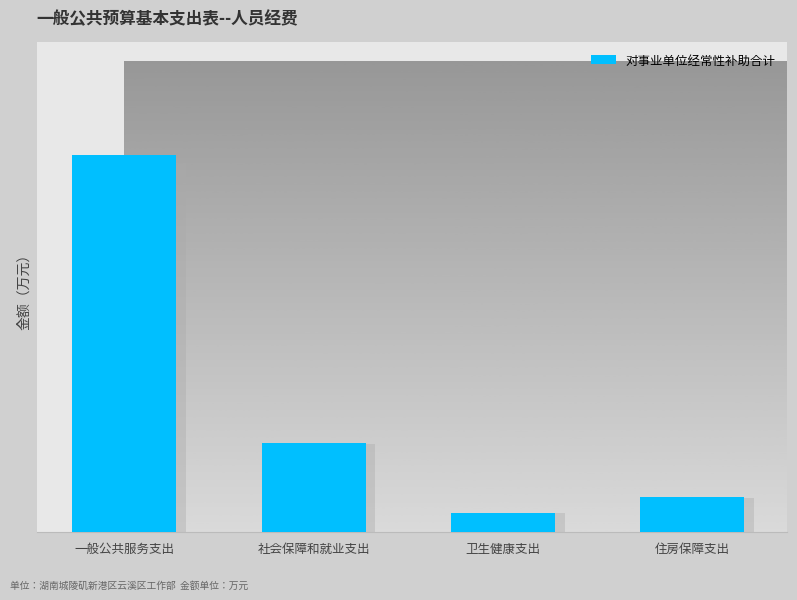

What is the label of the 4th bar from the left?

住房保障支出